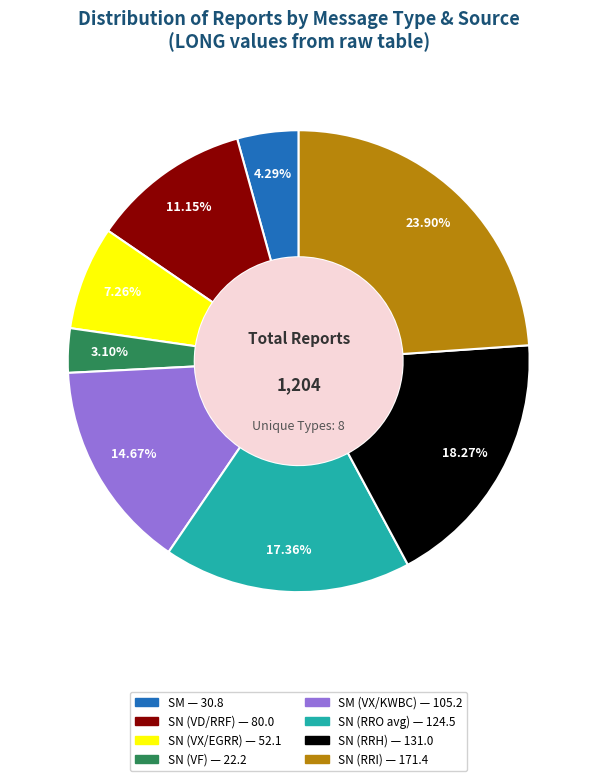

Is there any slice that represents more than half of the pie?

No